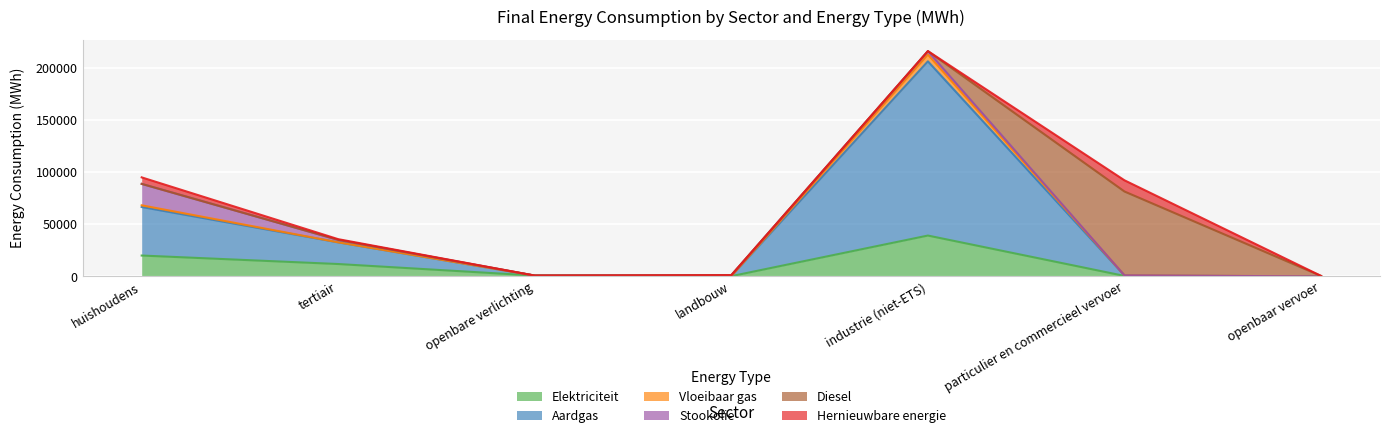

Which category has the highest value in the Elektriciteit series?

industrie (niet-ETS)